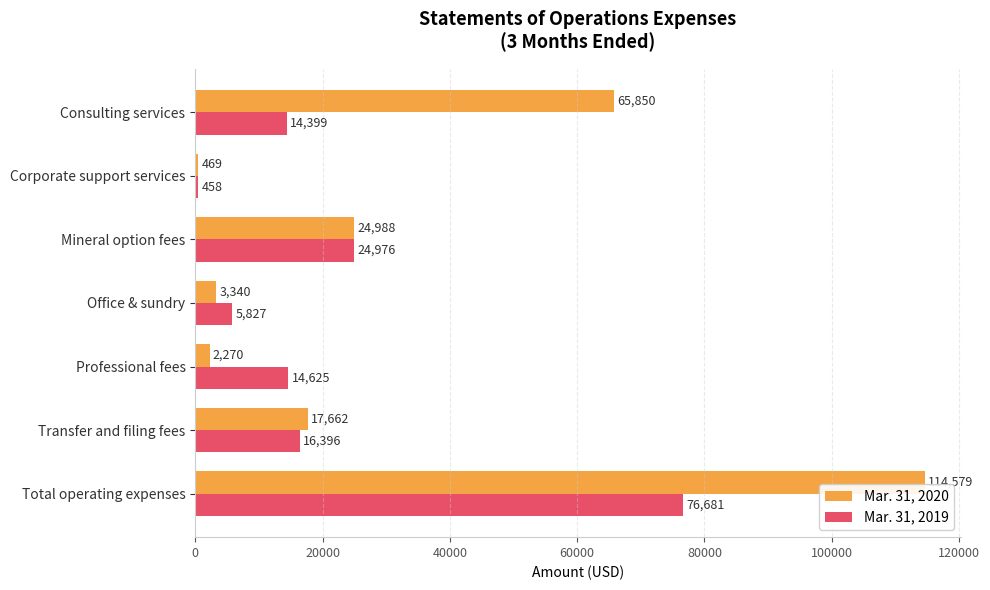

What is the difference between the Mar. 31, 2019 values at Transfer and filing fees and Office & sundry?

10569